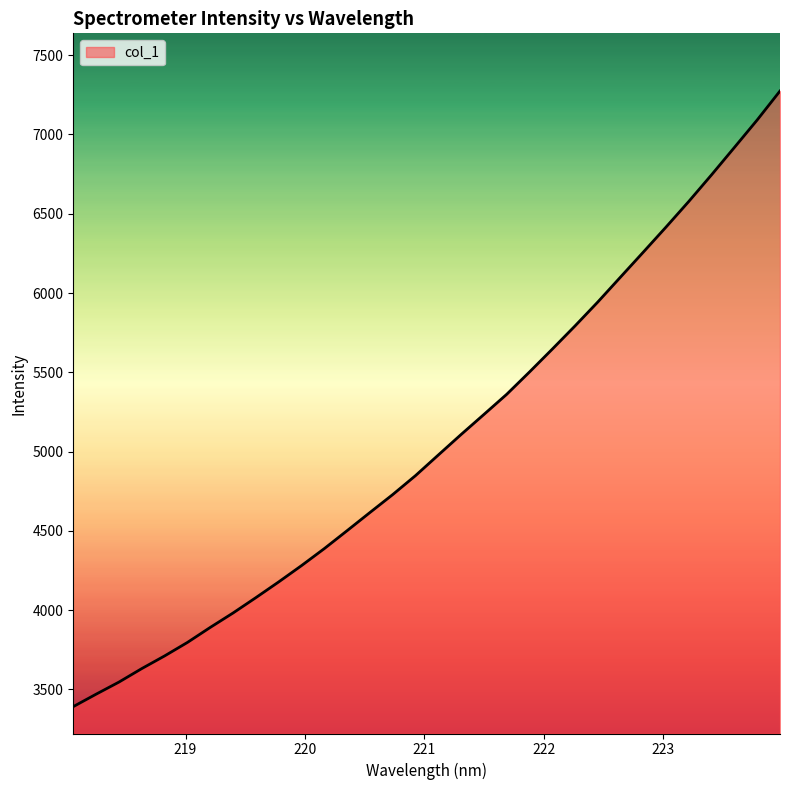

What is the smallest value displayed?

3391.3